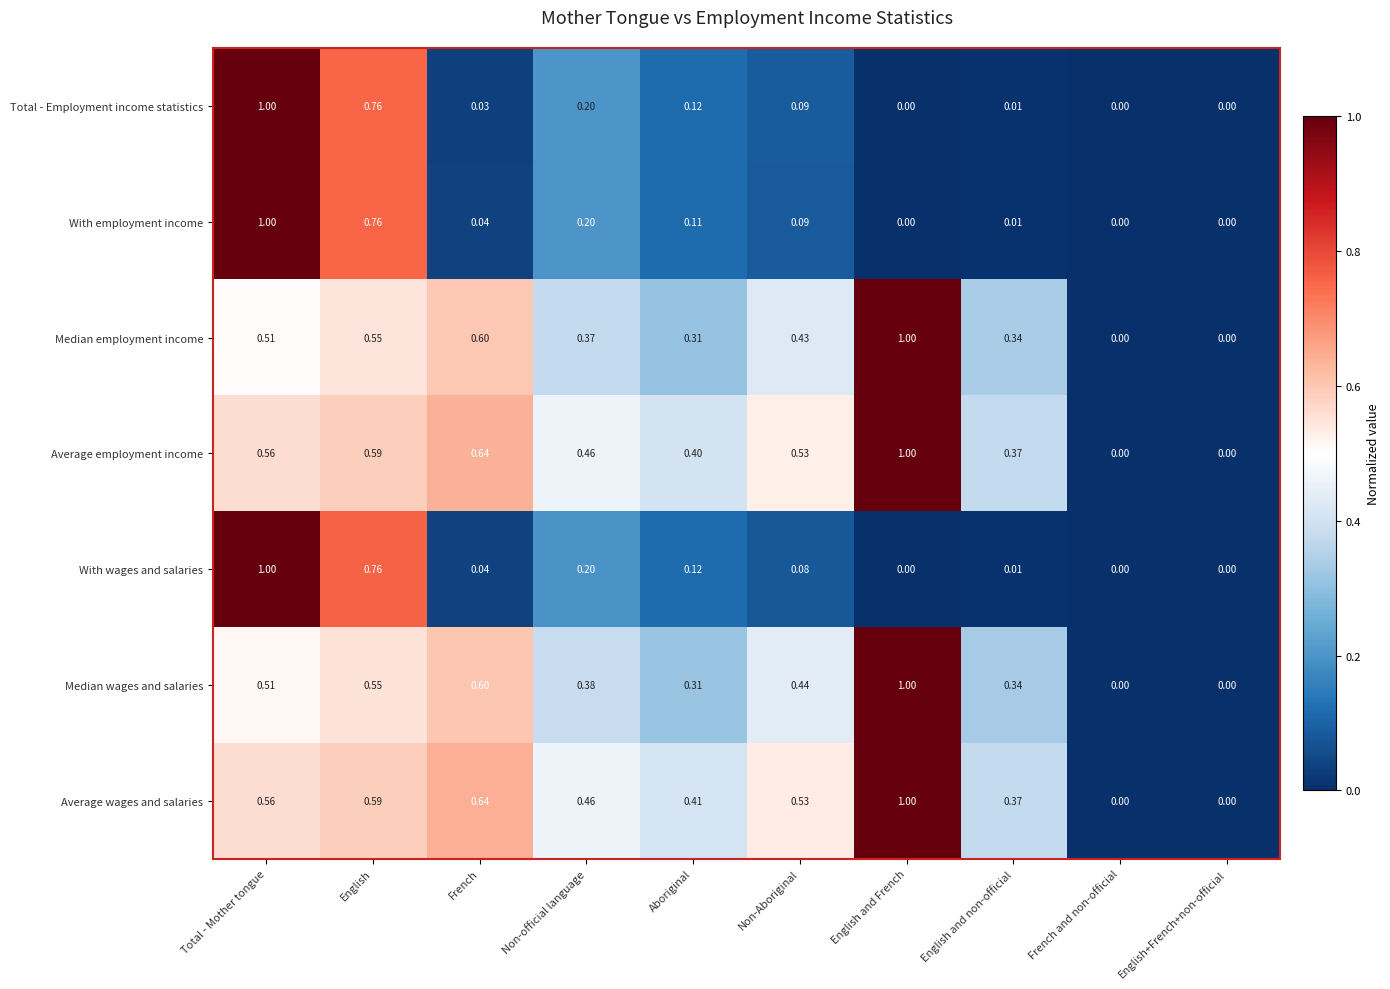

Is the value of Total - Employment income statistics at French greater than the value of Average wages and salaries at English and French?

No